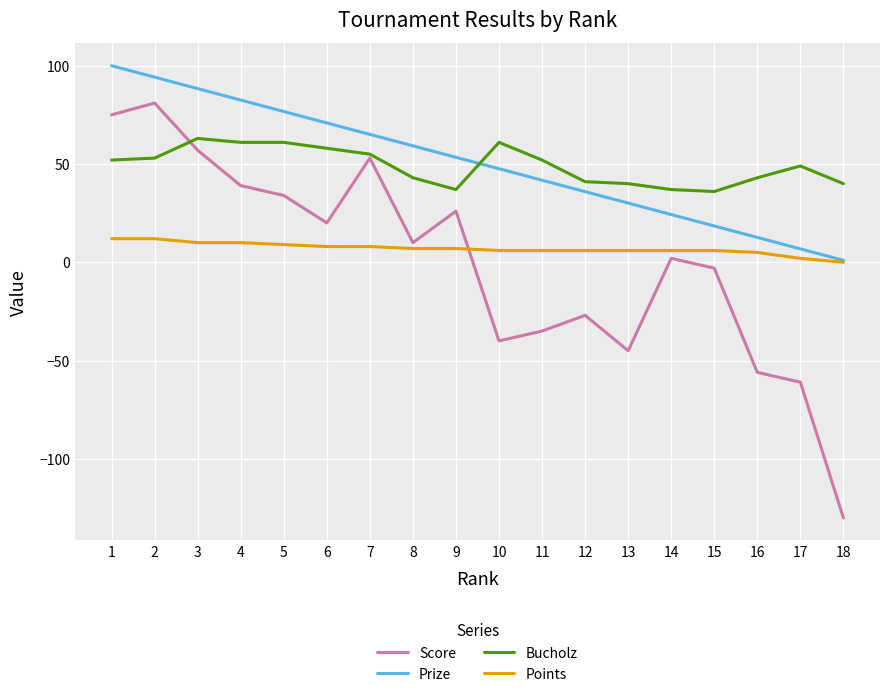

True or false: Bucholz and Points cross at least once.

False